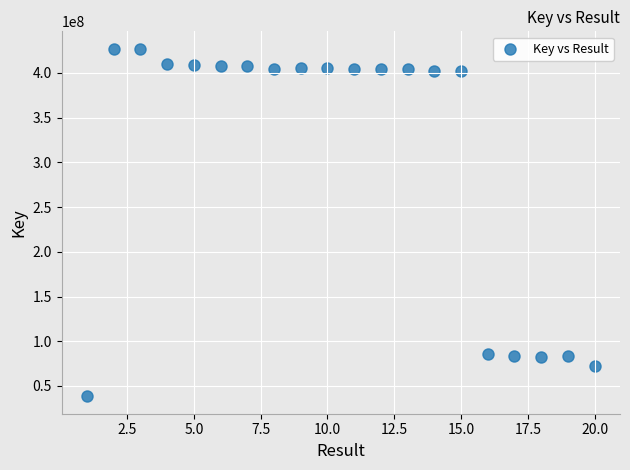

What is the range of X values (max minus min)?

19